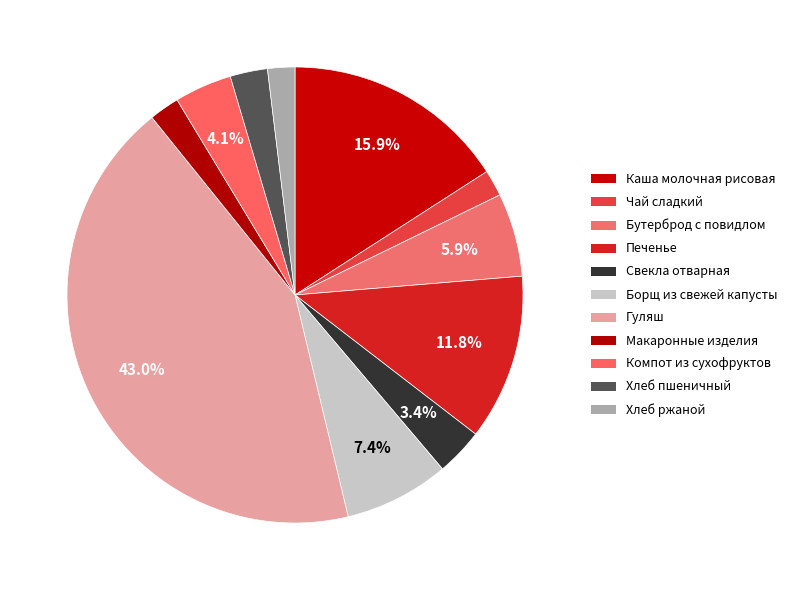

How many slices are in this pie chart?

11